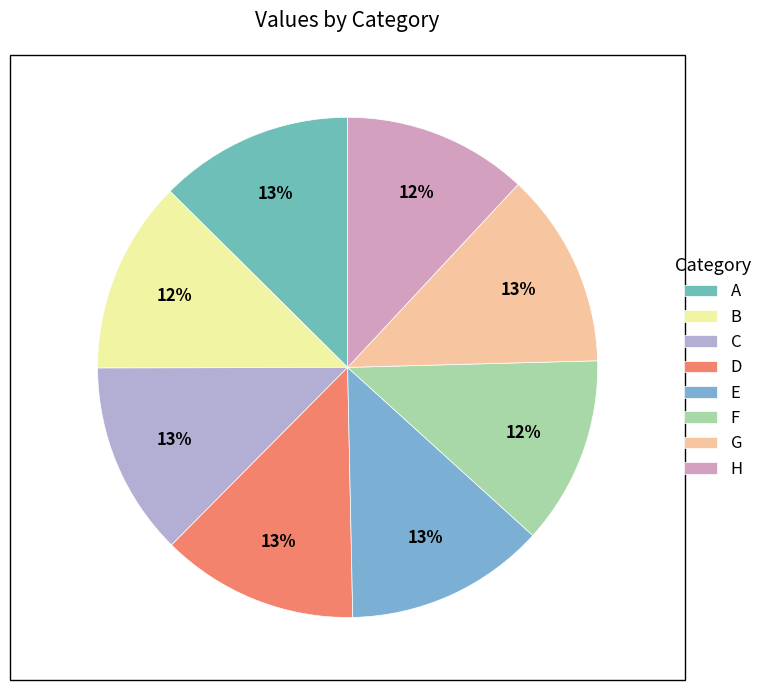

Between B and F, which is larger?

B